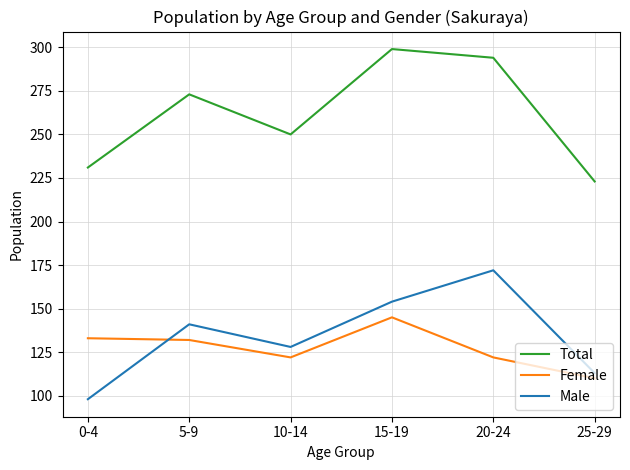

List the series in order of their peak value, highest first.

Total, Male, Female